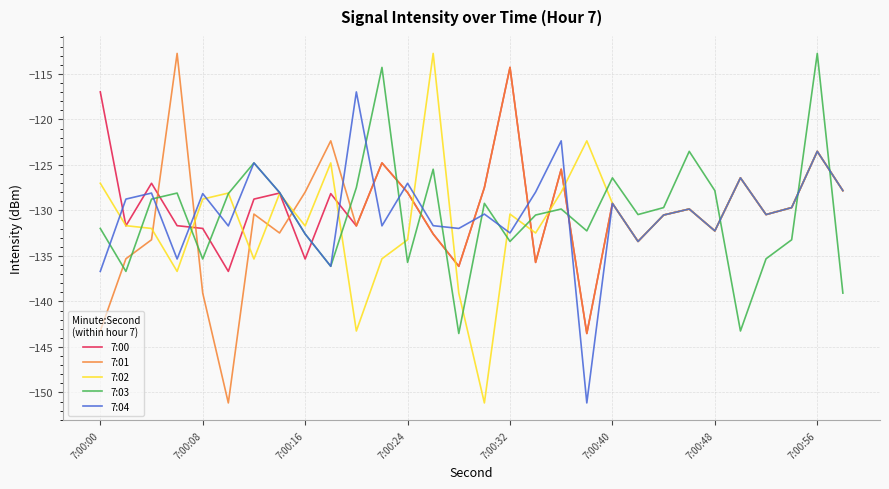

What is the minimum value for 7:02?

-151.1